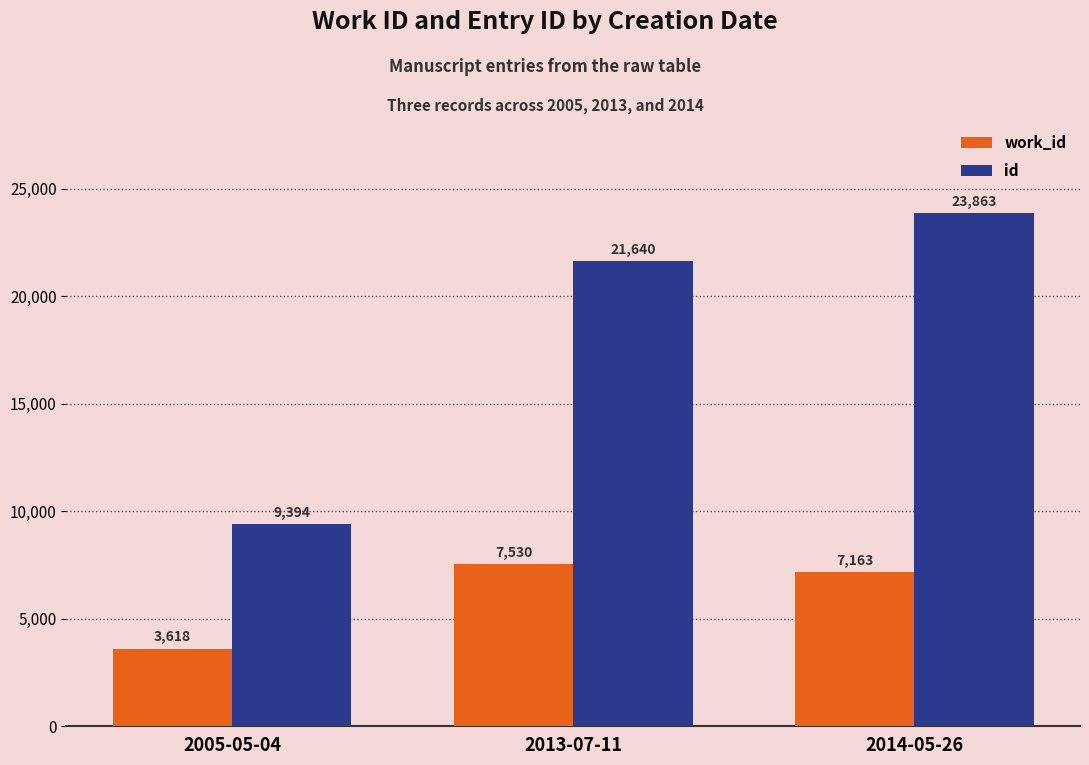

What are all the series names shown in the legend?

work_id, id